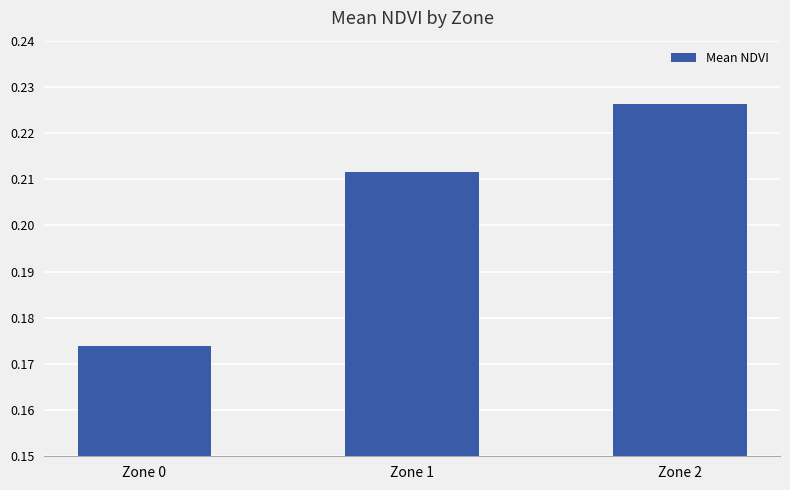

True or false: the data shows 0.3 at Zone 2.

False